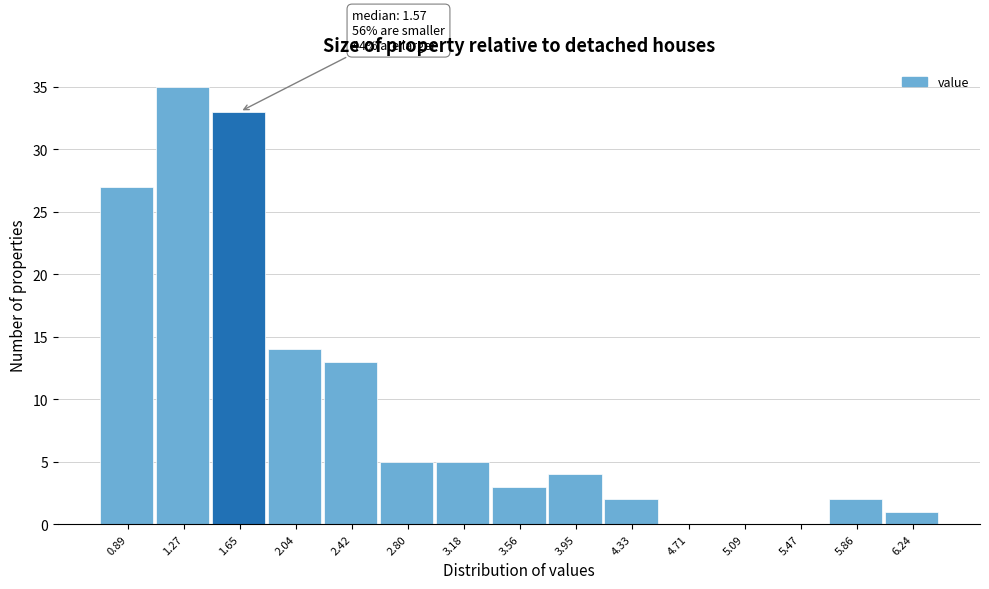

Which range on the x-axis has the tallest bar?

1.10 to 1.45